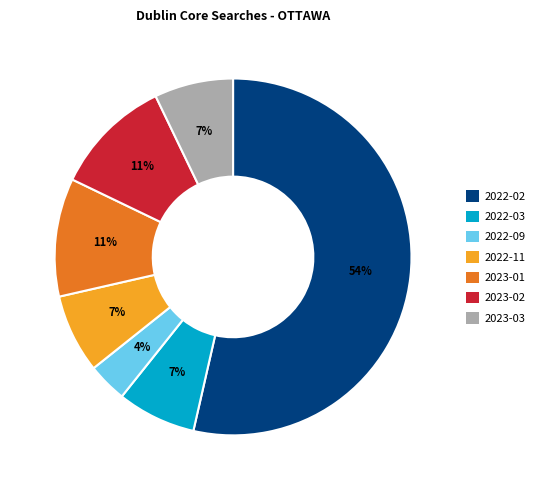

Is it true that 2023-03 is 15% of the pie?

False